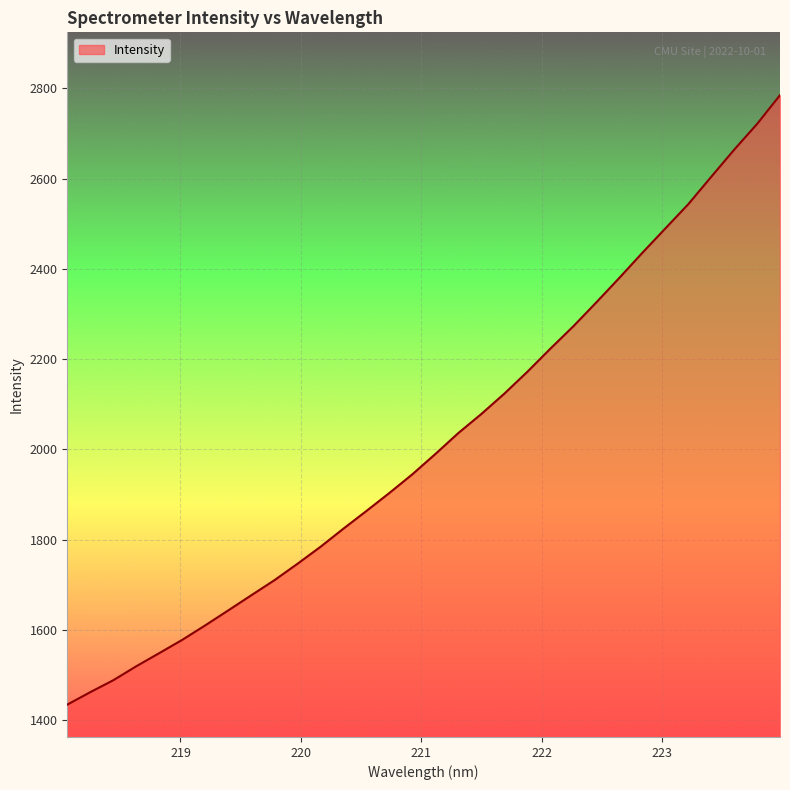

What is the minimum value shown in the chart?

1434.6